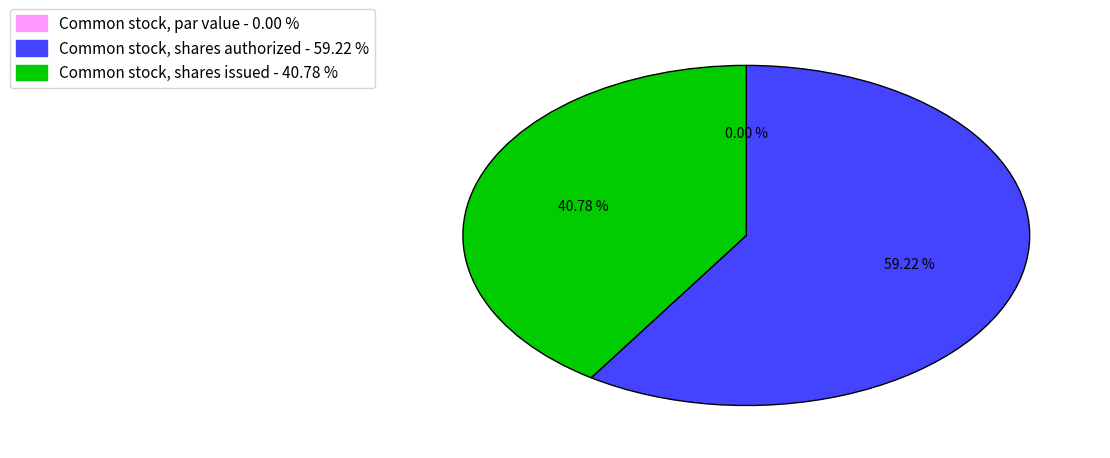

What percentage is the Common stock, shares authorized slice, to the nearest percent?

59%